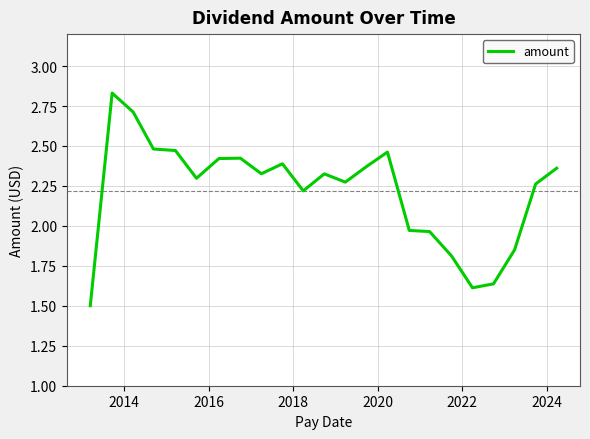

What is the difference between the maximum and minimum values?

1.3